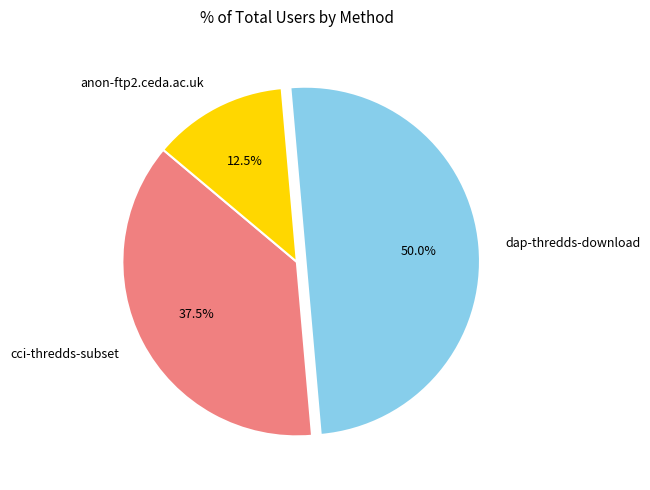

The anon-ftp2.ceda.ac.uk slice represents 23% of the pie. True or false?

False